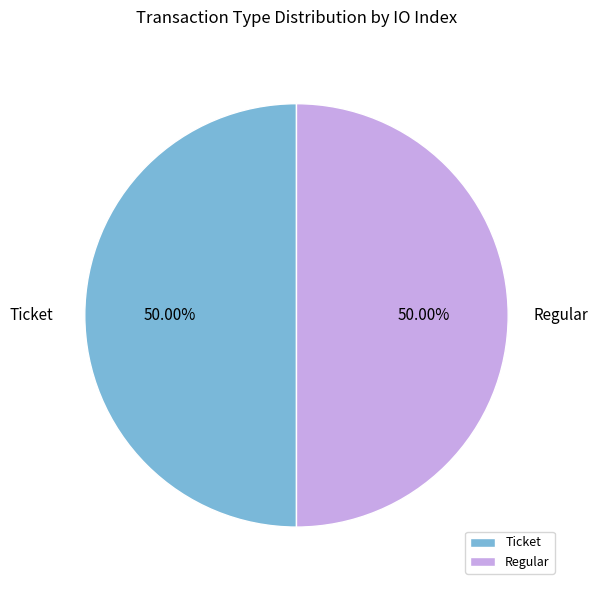

What is the ratio of the value at Regular to the value at Ticket?

1.0